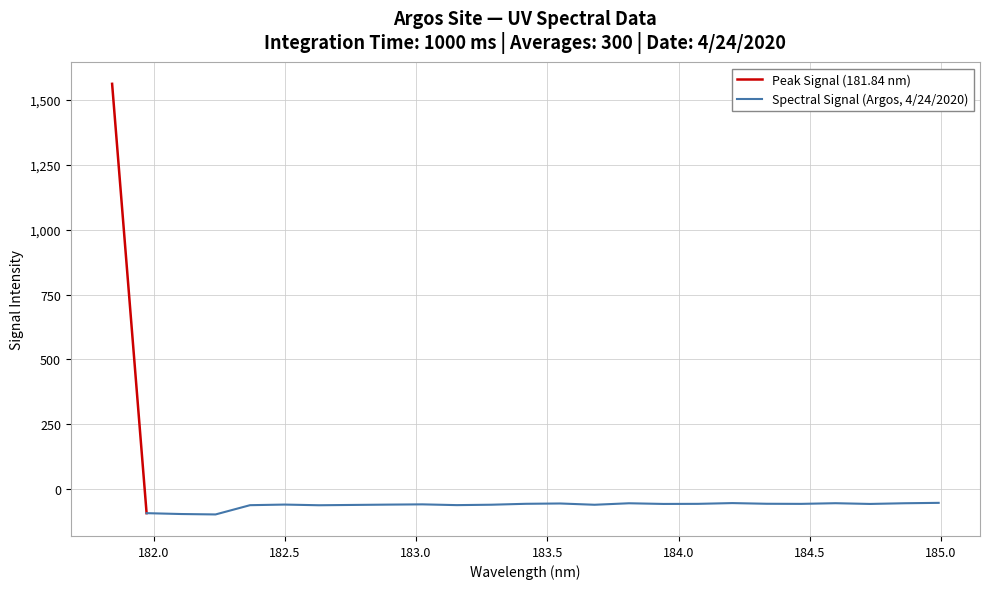

What is the label of the 15th point from the left?

183.6800245112